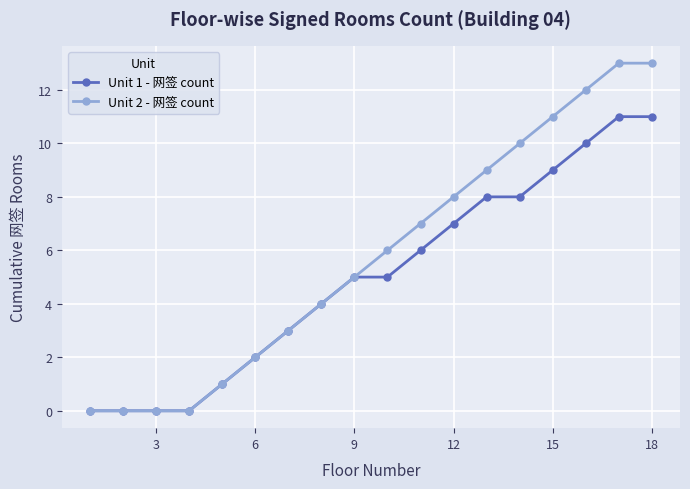

What is the sum of all Unit 1 - 网签 count values?

90